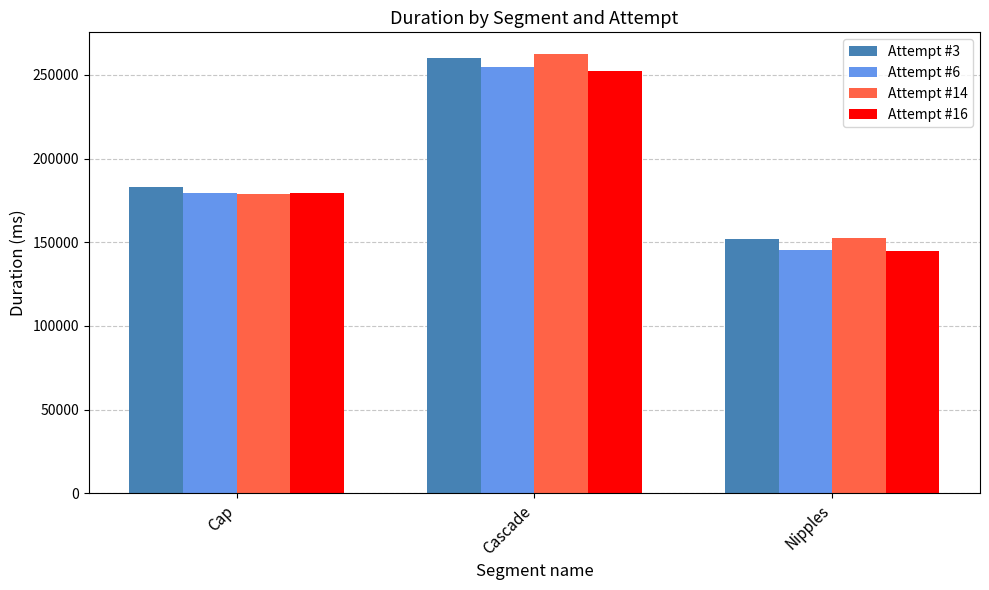

Reading left to right, transcribe all the data shown in this chart.

Attempt #3: Cap=183208	Cascade=260260	Nipples=152204
Attempt #6: Cap=179471	Cascade=254534	Nipples=145334
Attempt #14: Cap=179023	Cascade=262243	Nipples=152783
Attempt #16: Cap=179216	Cascade=252399	Nipples=144667